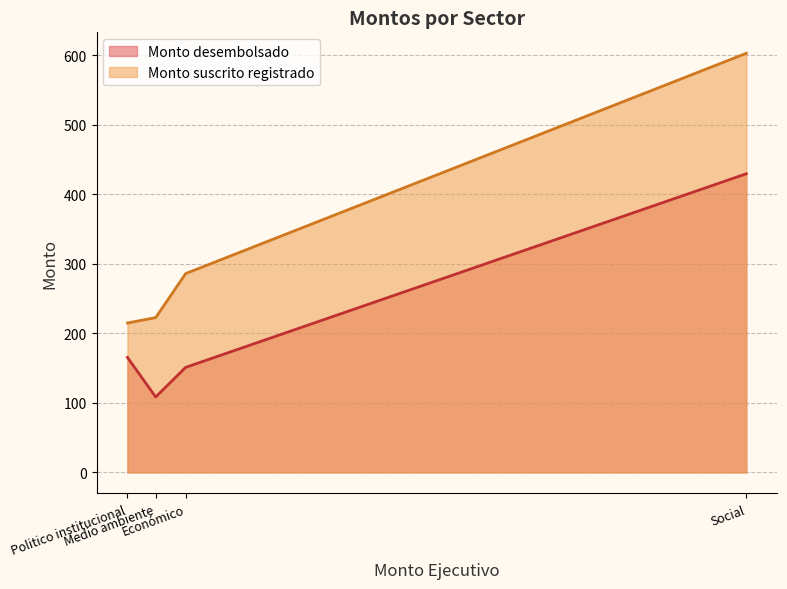

Reading right to left, list all the values displayed in this chart.

Monto desembolsado: 429.6	151.1	108.5	165.4
Monto suscrito registrado: 602.8	286.0	222.7	214.9